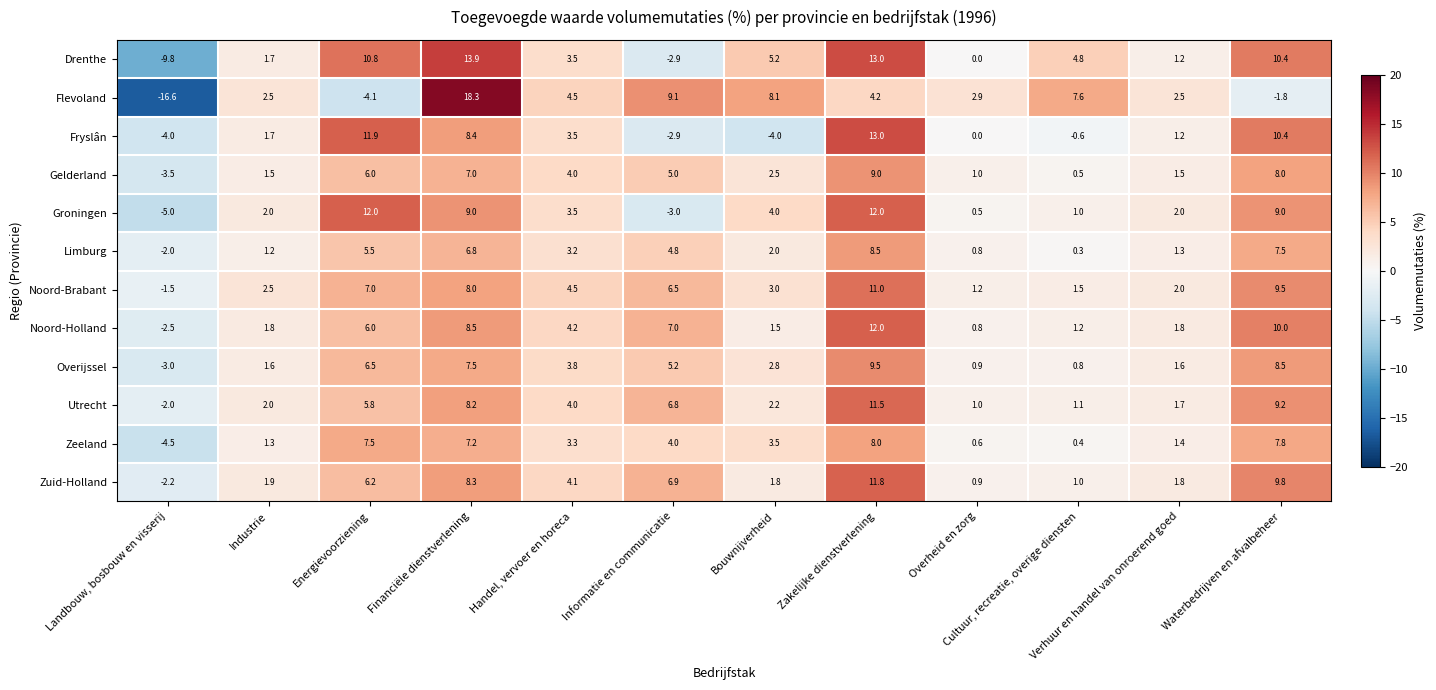

What is the approximate value of Drenthe at Handel, vervoer en horeca?

3.5